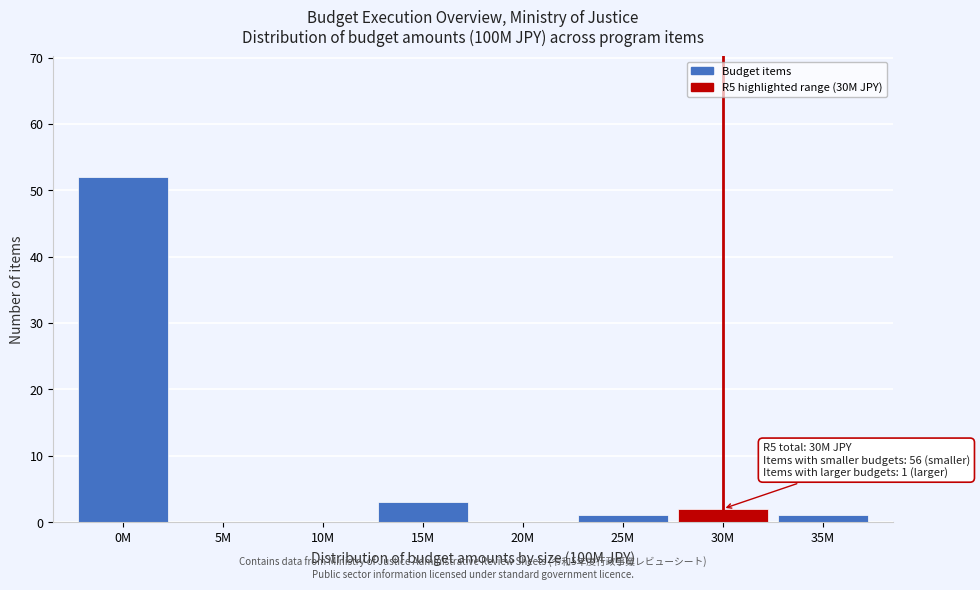

Reading right to left, transcribe all the data shown in this chart.

35M=1	30M=2	25M=1	20M=0	15M=3	10M=0	5M=0	0M=52